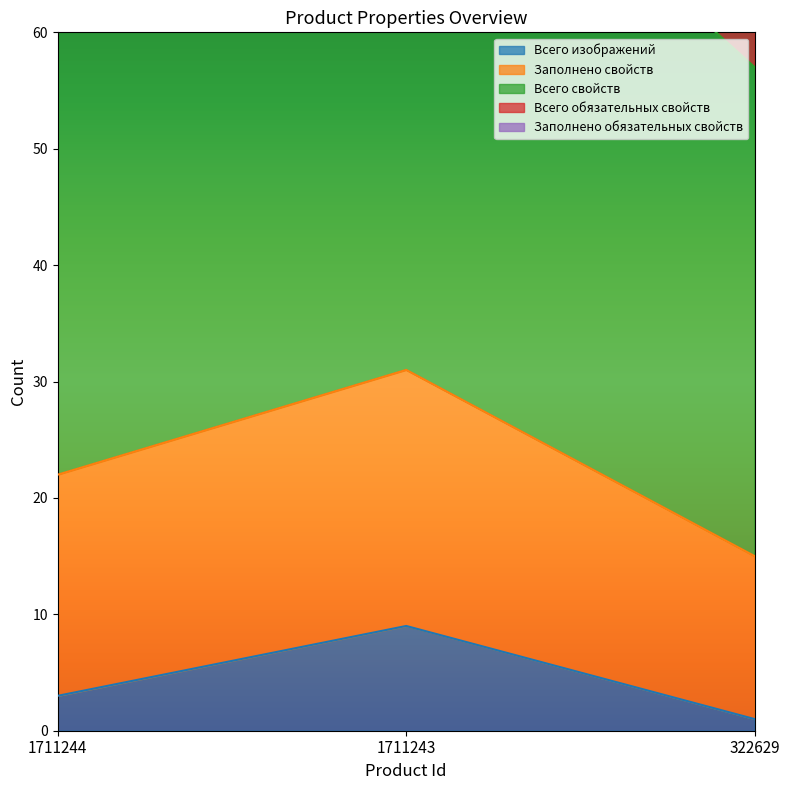

Count the number of categories in the chart.

3